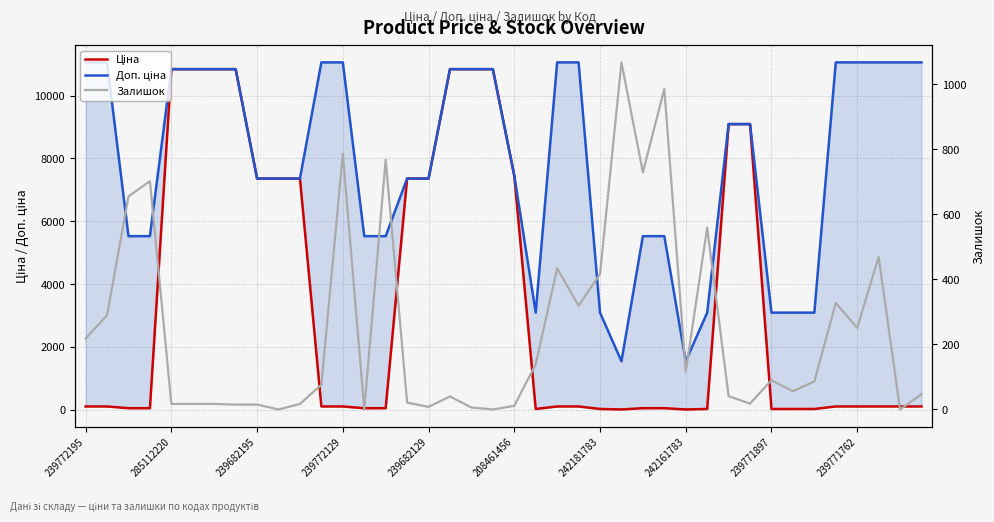

List the series in order of their peak value, lowest first.

Залишок, Ціна, Доп. ціна